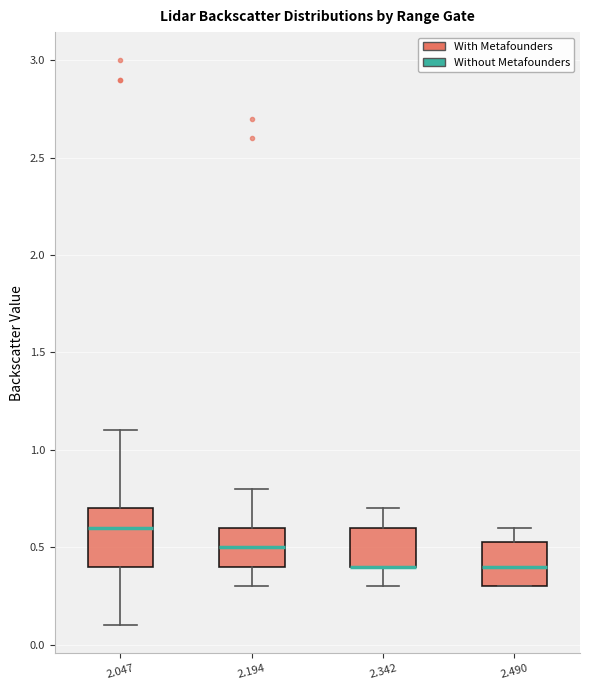

Reading left to right, transcribe this box plot: for each box, give where its median line is, the range the box spans, and where its two whiskers end, as read against the y-axis. The values are not printed on the chart, so give them approximately, as read against the axis.

2.047: median 0.60, box 0.40 to 0.70, whiskers 0.10 to 1.10
2.194: median 0.50, box 0.40 to 0.60, whiskers 0.30 to 0.80
2.342: median 0.40 (drawn on the box's lower edge), box 0.40 to 0.60, whiskers 0.30 to 0.70
2.490: median 0.40, box 0.30 to 0.55, whiskers 0.30 to 0.60